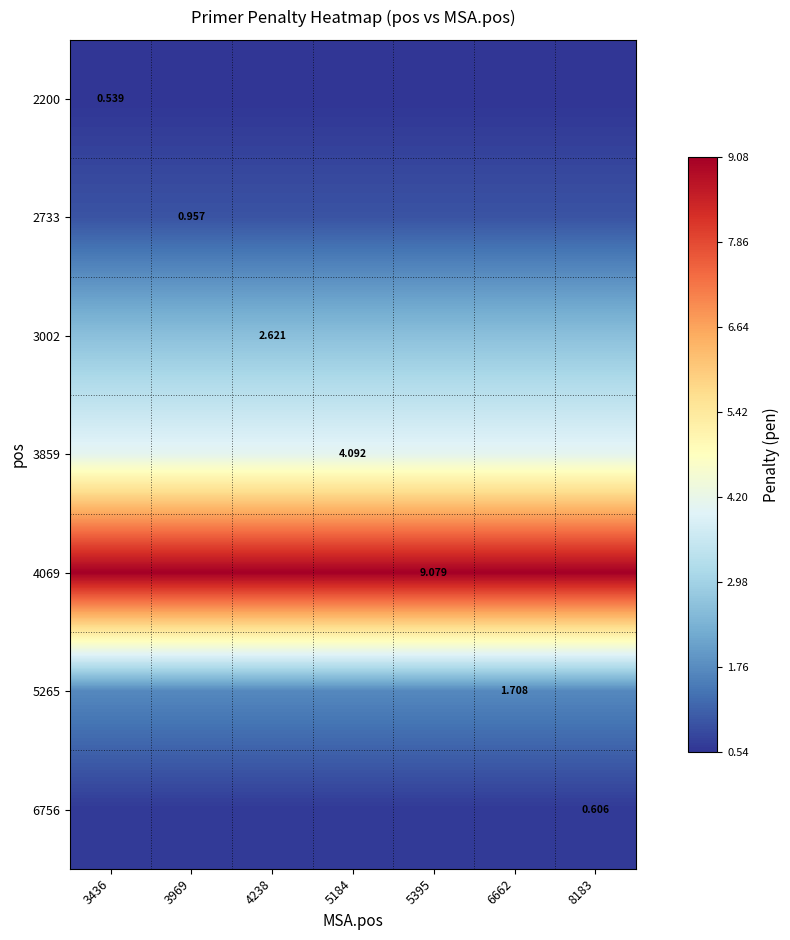

What is the minimum value for 2733?

1.0